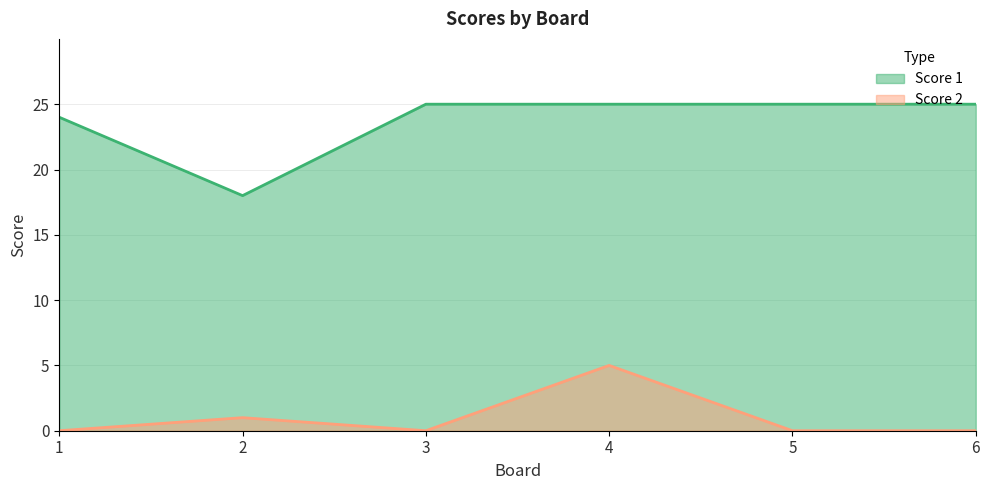

In Score 1, how many points are lower than both neighbors (excluding endpoints)?

1